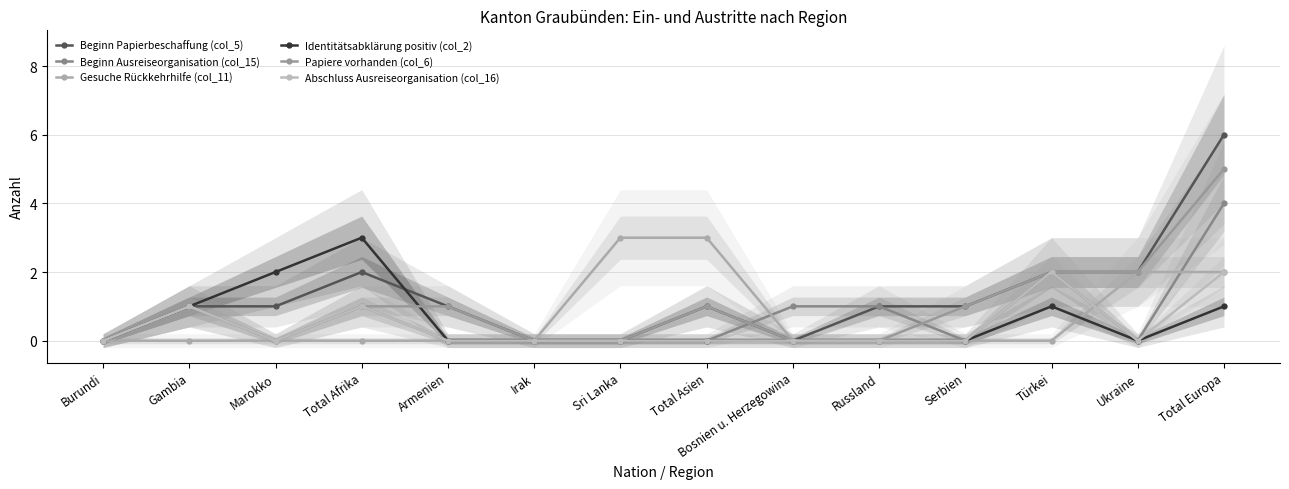

The value of Identitätsabklärung positiv (col_2) at Total Asien is 0. True or false?

True